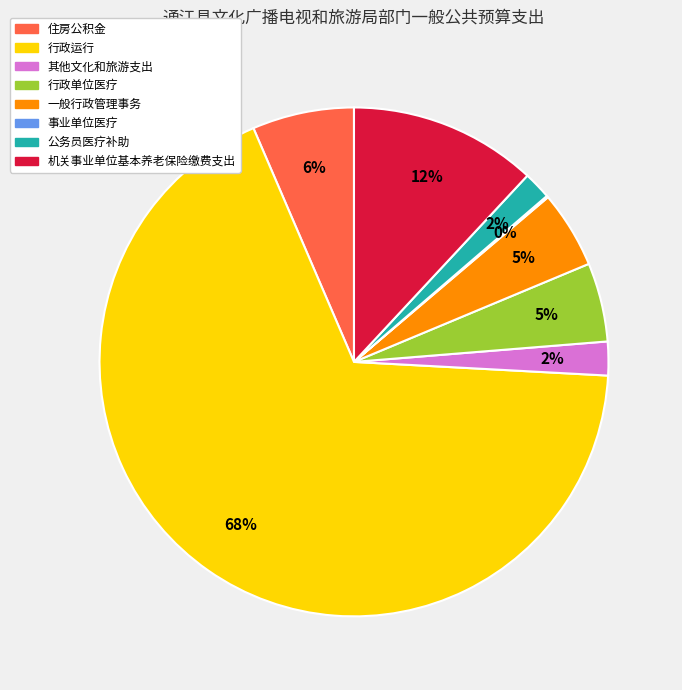

To the nearest percent, what is the difference between the largest and smallest slice percentages?

68%